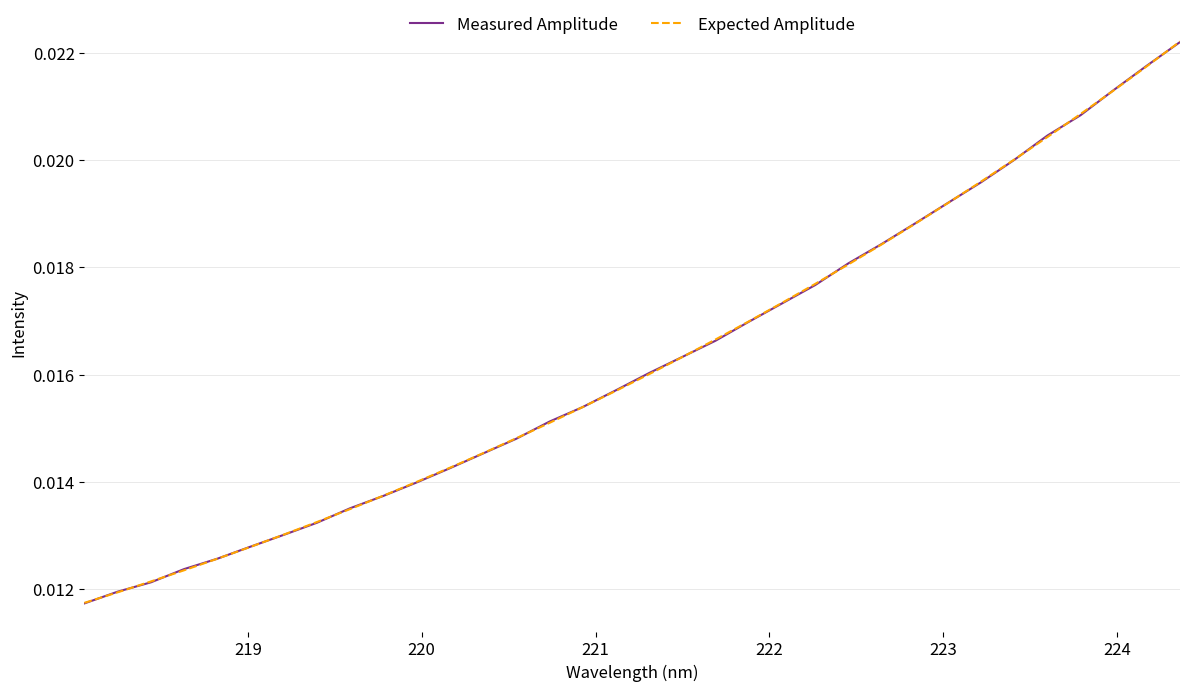

What are all the series names shown in the legend?

Measured Amplitude, Expected Amplitude